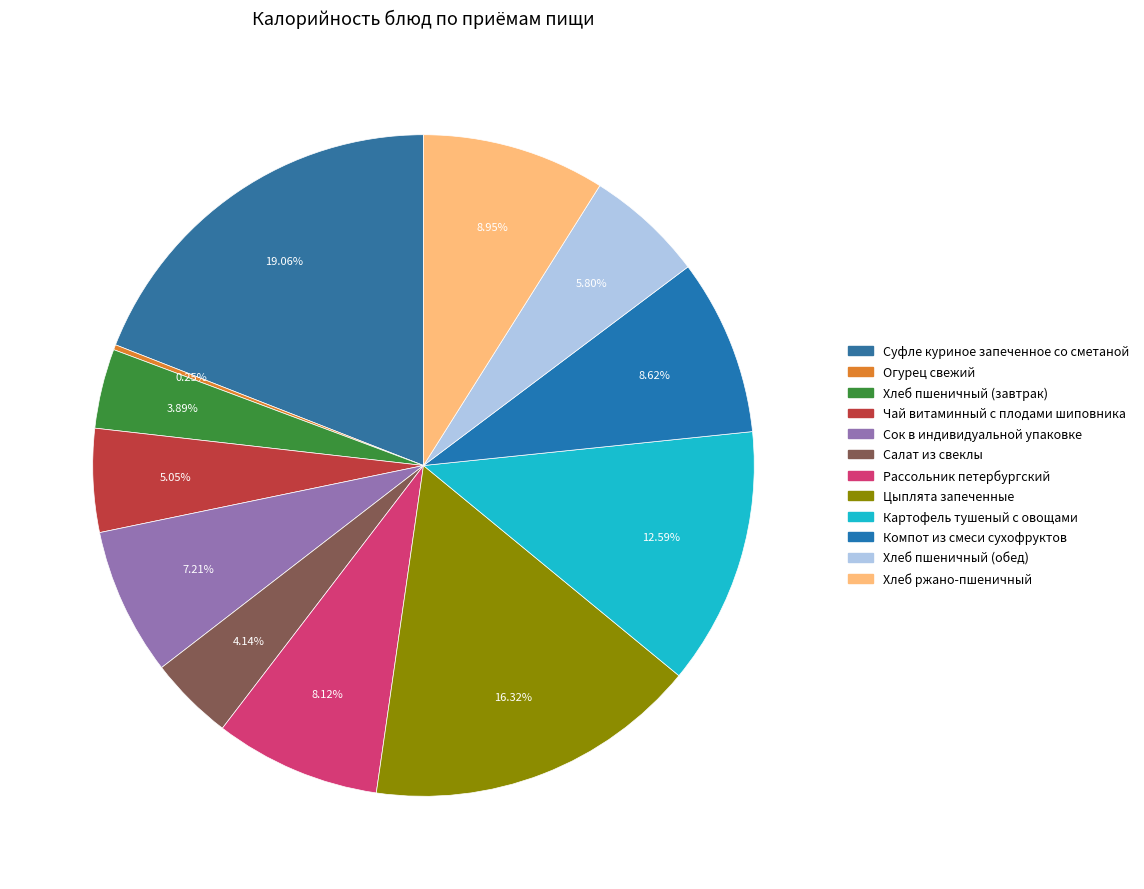

To the nearest percent, what is the combined percentage of Хлеб пшеничный (обед) and Сок в индивидуальной упаковке?

13%